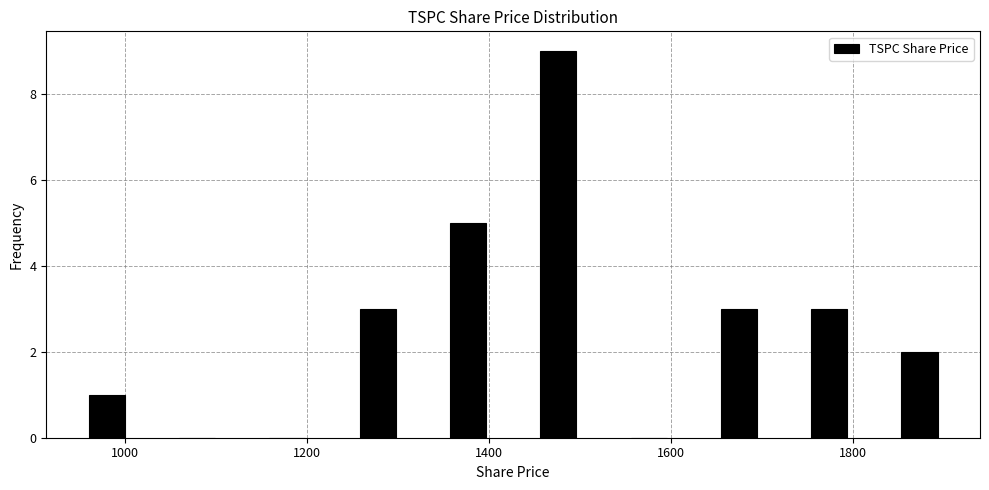

Which range on the x-axis has the tallest bar?

1420 to 1520